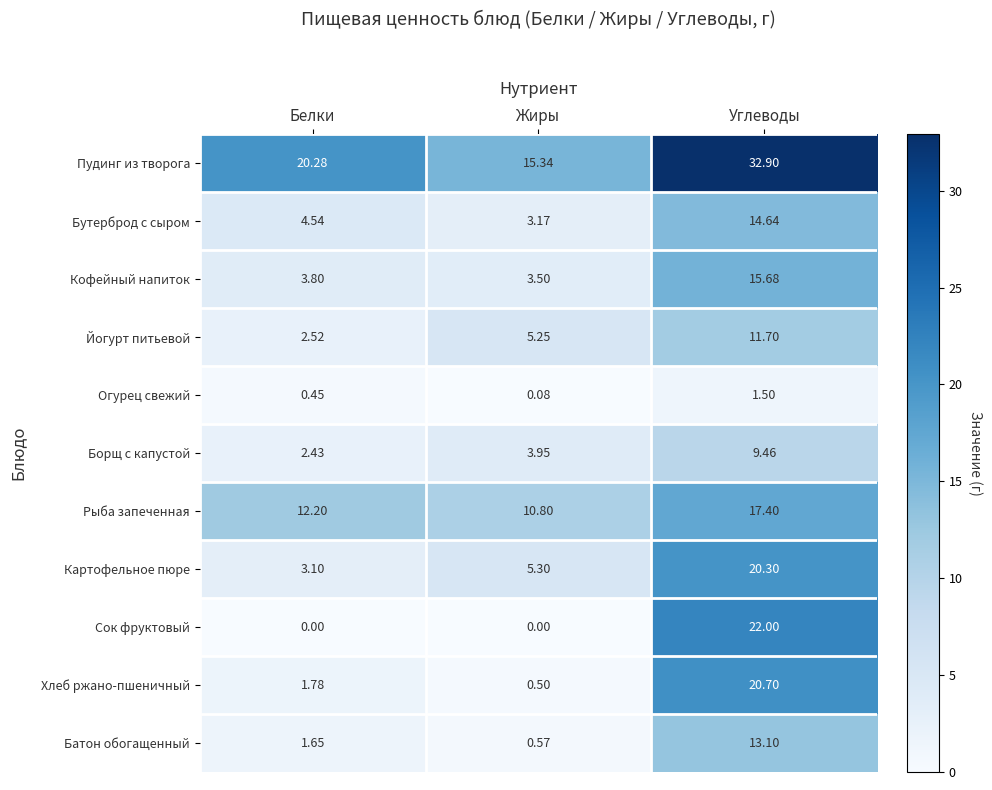

At which label does Борщ с капустой reach its minimum?

Белки